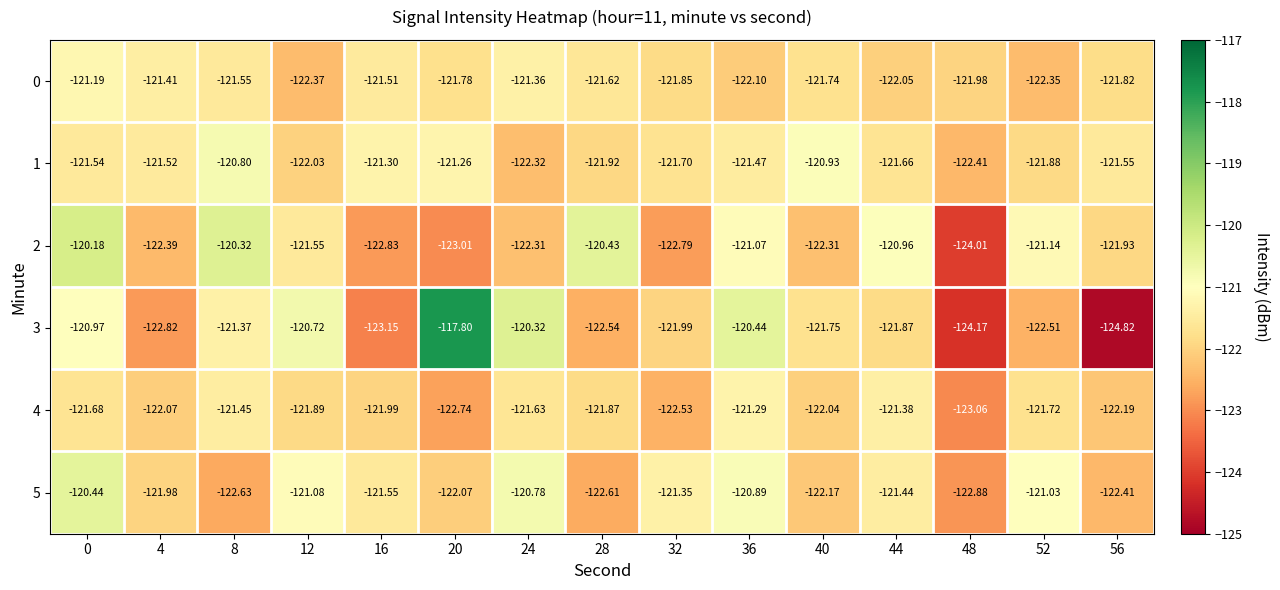

How many series are shown in this chart?

6